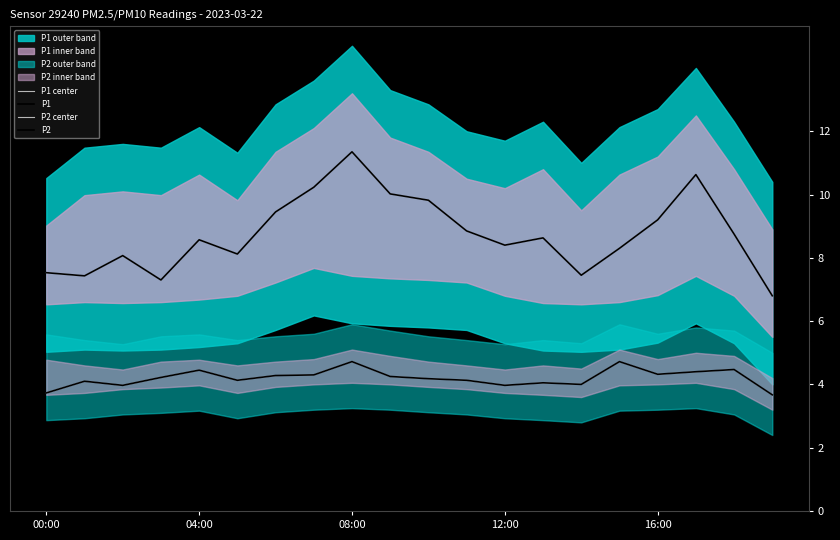

What is the maximum value shown in the chart?

11.3